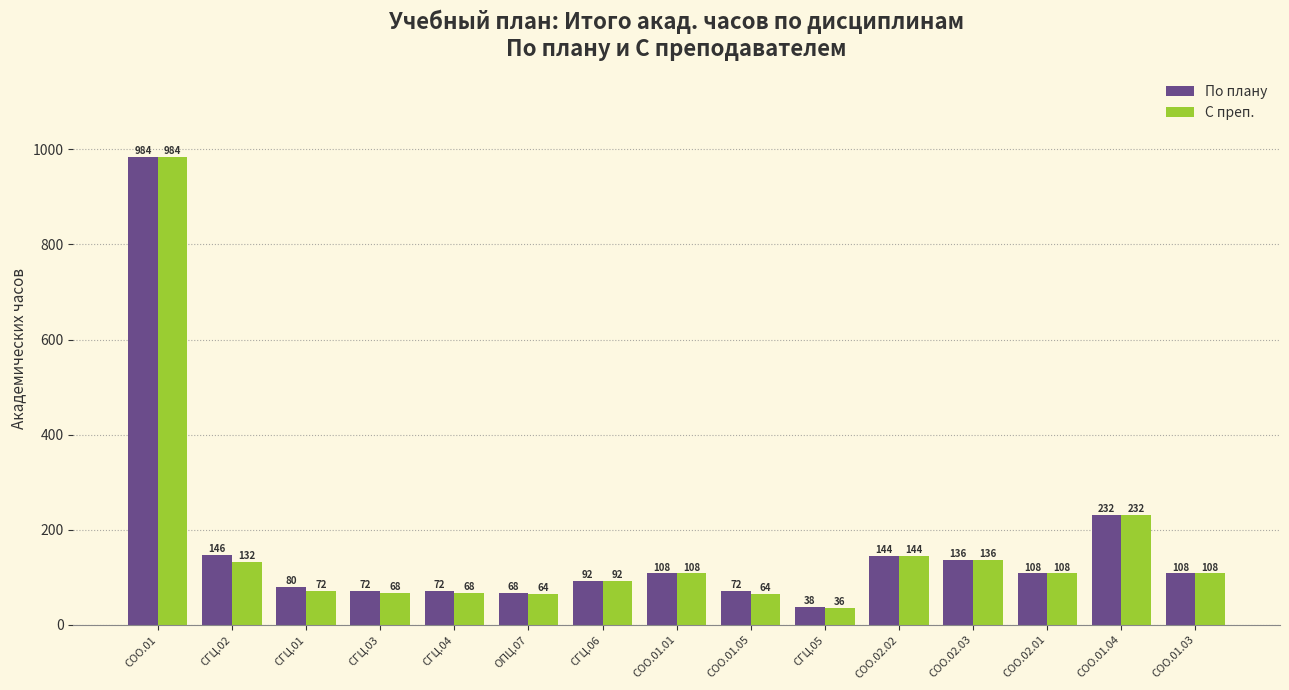

What is the total value across all series at ОПЦ.07?

132